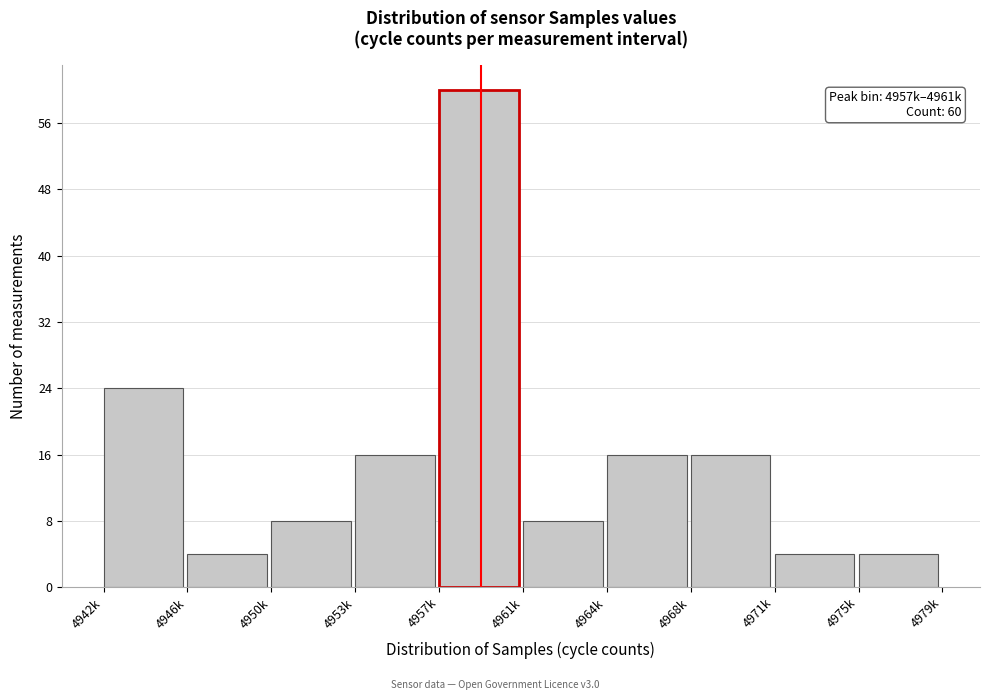

Reading left to right, transcribe all the data shown in this chart.

4942k=24	4946k=4	4950k=8	4953k=16	4957k=60	4961k=8	4964k=16	4968k=16	4971k=4	4975k=4